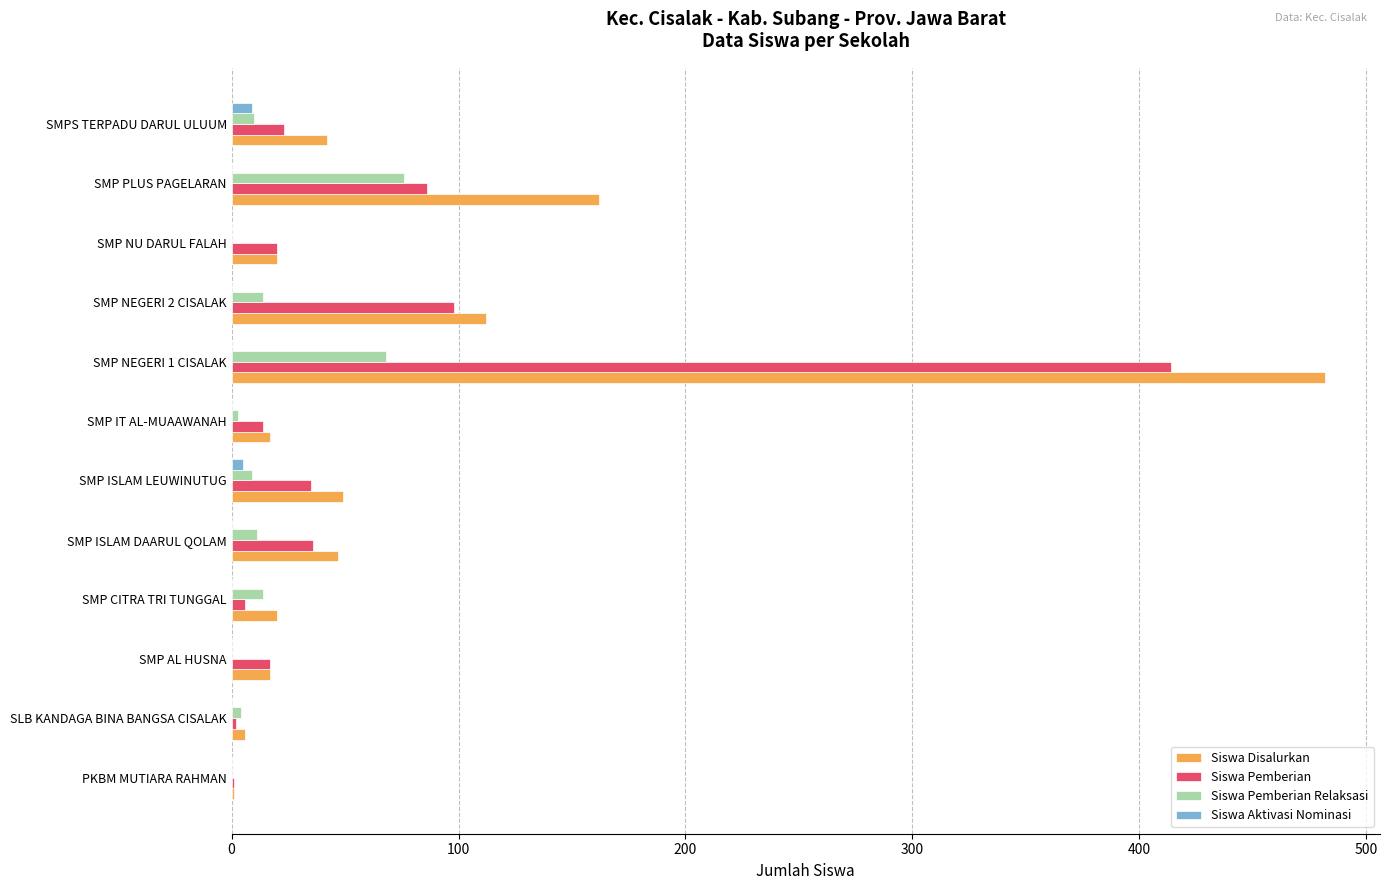

Where is Siswa Pemberian nearest to the value 207?

SMP NEGERI 2 CISALAK